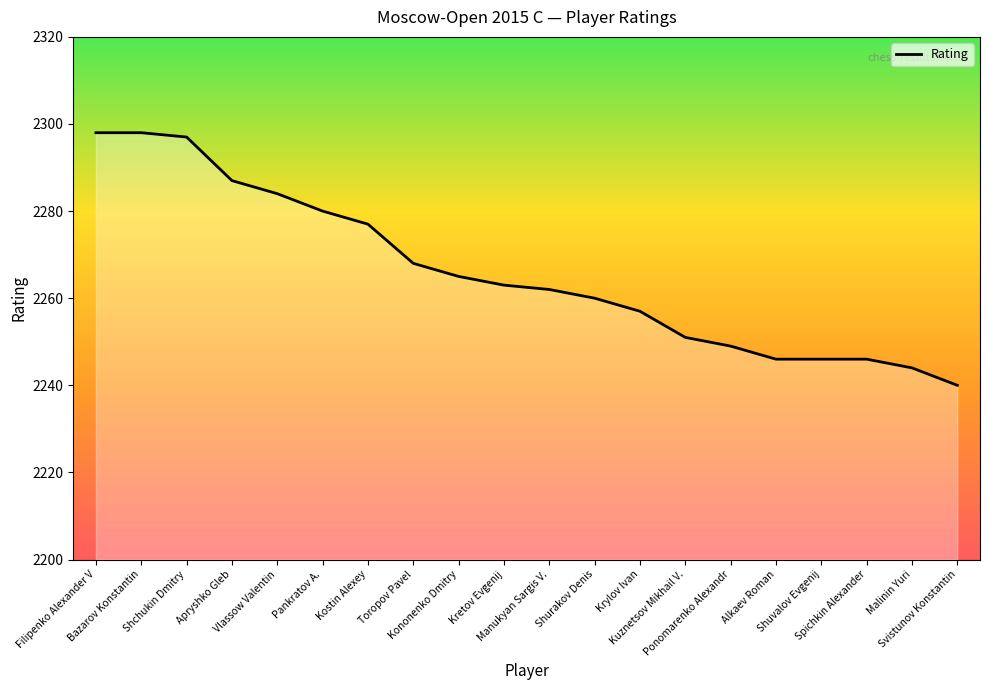

Reading left to right, transcribe all the data shown in this chart.

Filipenko Alexander V=2298	Bazarov Konstantin=2298	Shchukin Dmitry=2297	Apryshko Gleb=2287	Vlassow Valentin=2284	Pankratov A.=2280	Kostin Alexey=2277	Toropov Pavel=2268	Kononenko Dmitry=2265	Kretov Evgenij=2263	Manukyan Sargis V.=2262	Shurakov Denis=2260	Krylov Ivan=2257	Kuznetsov Mikhail V.=2251	Ponomarenko Alexandr=2249	Alkaev Roman=2246	Shuvalov Evgenij=2246	Spichkin Alexander=2246	Malinin Yuri=2244	Svistunov Konstantin=2240